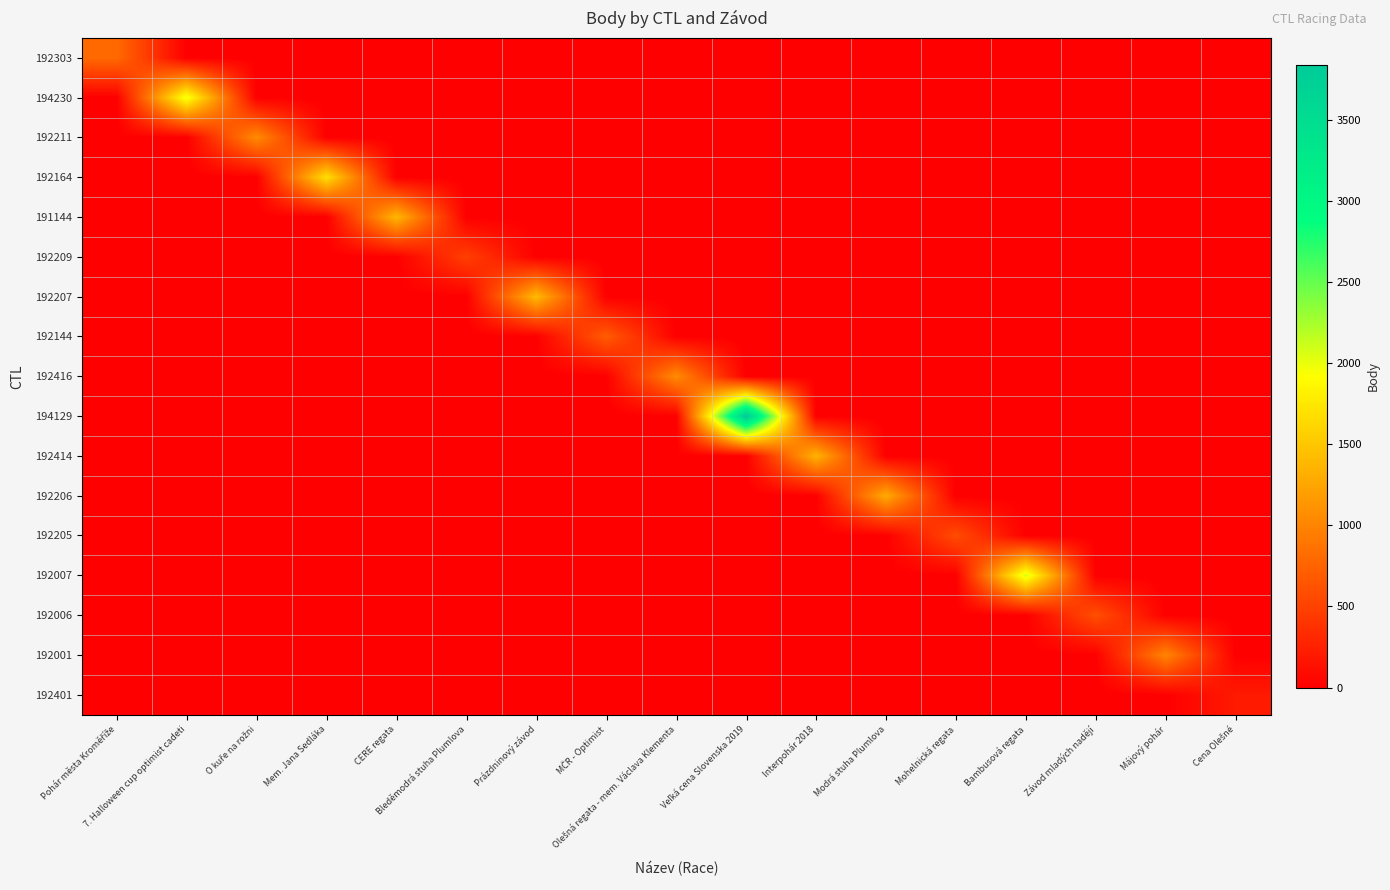

What is the spread (max minus min) of values at Interpohár 2018?

1356